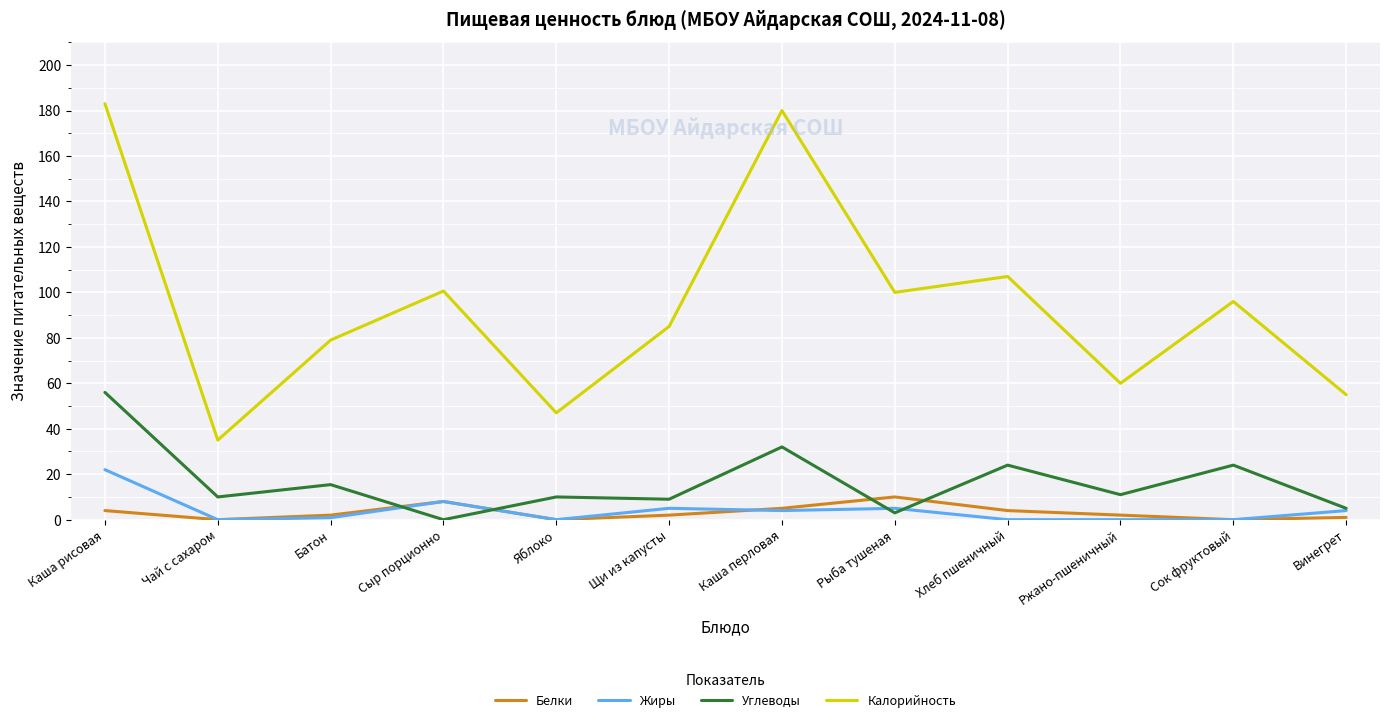

At how many categories does at least one series exceed 112?

2